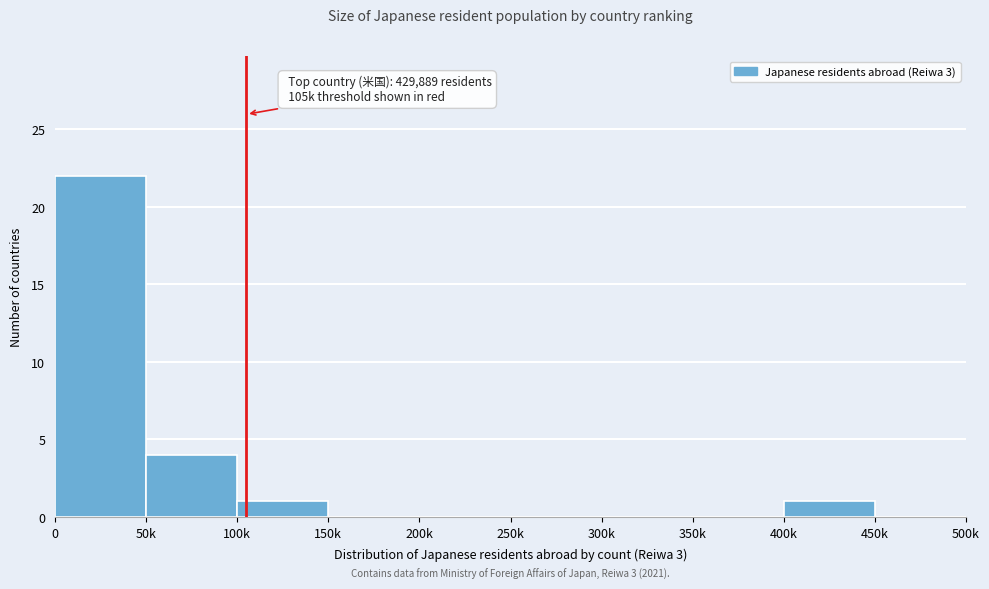

Reading left to right, what are all the values shown in this chart?

0=22	50k=4	100k=1	150k=0	200k=0	250k=0	300k=0	350k=0	400k=1	450k=0